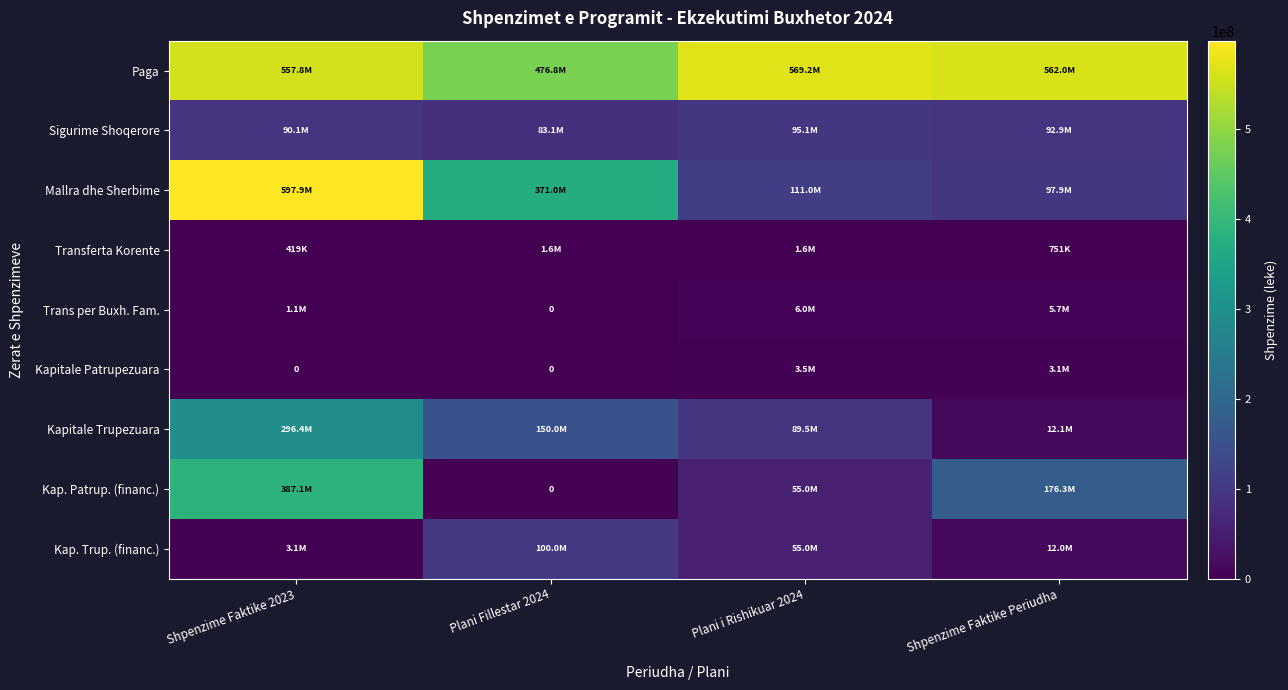

Is it true that Kapitale Trupezuara equals 20370247.5 at Shpenzime Faktike Periudha?

False